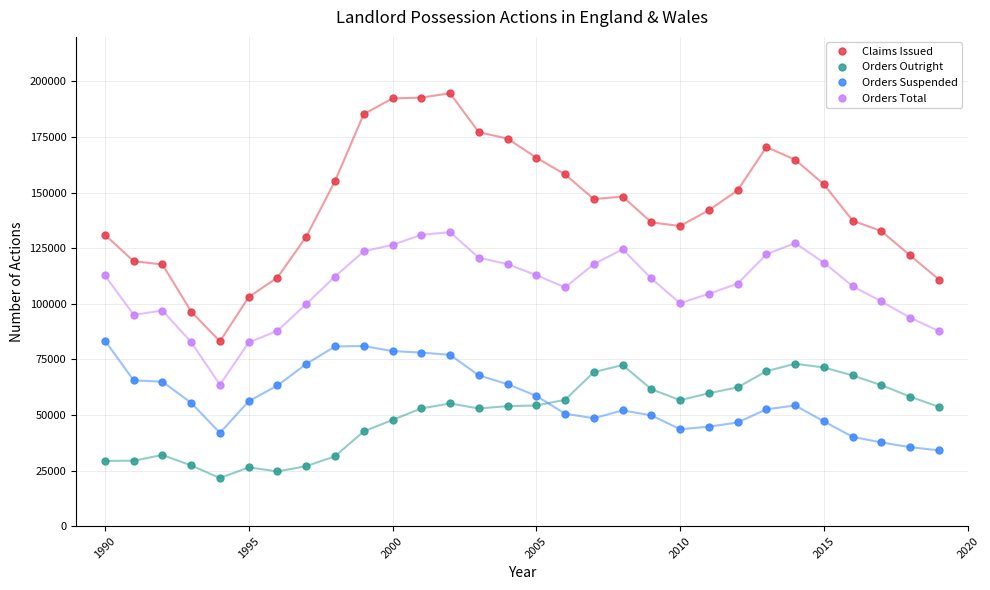

What is the smallest value displayed?

21611